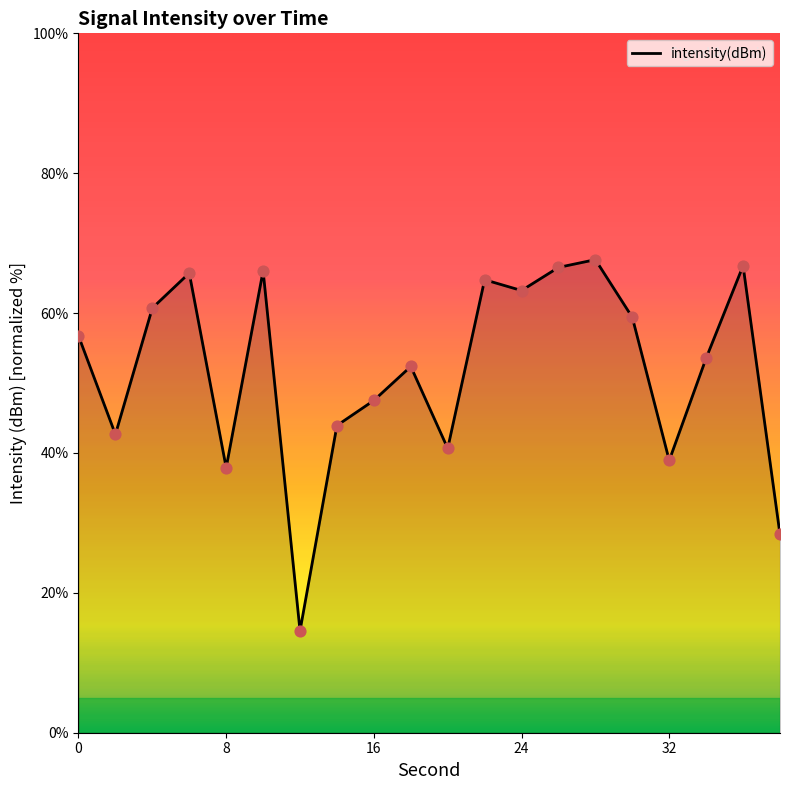

What is the maximum value shown in the chart?

67.6